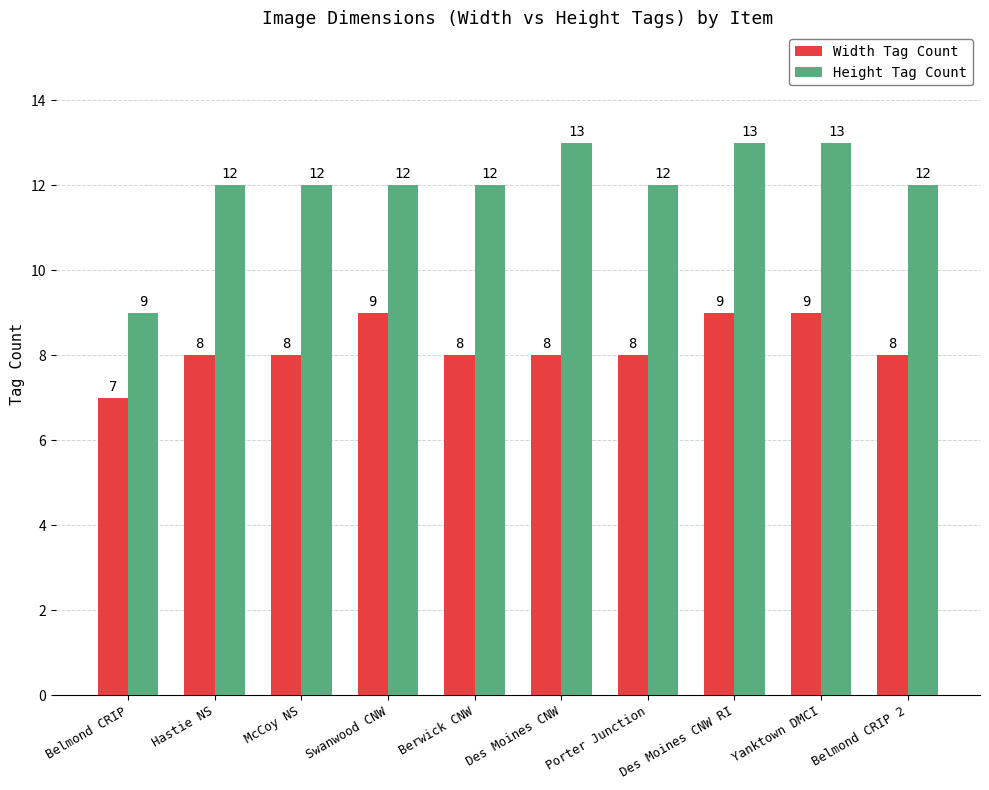

Rank the series at Porter Junction from lowest to highest value.

Width Tag Count, Height Tag Count